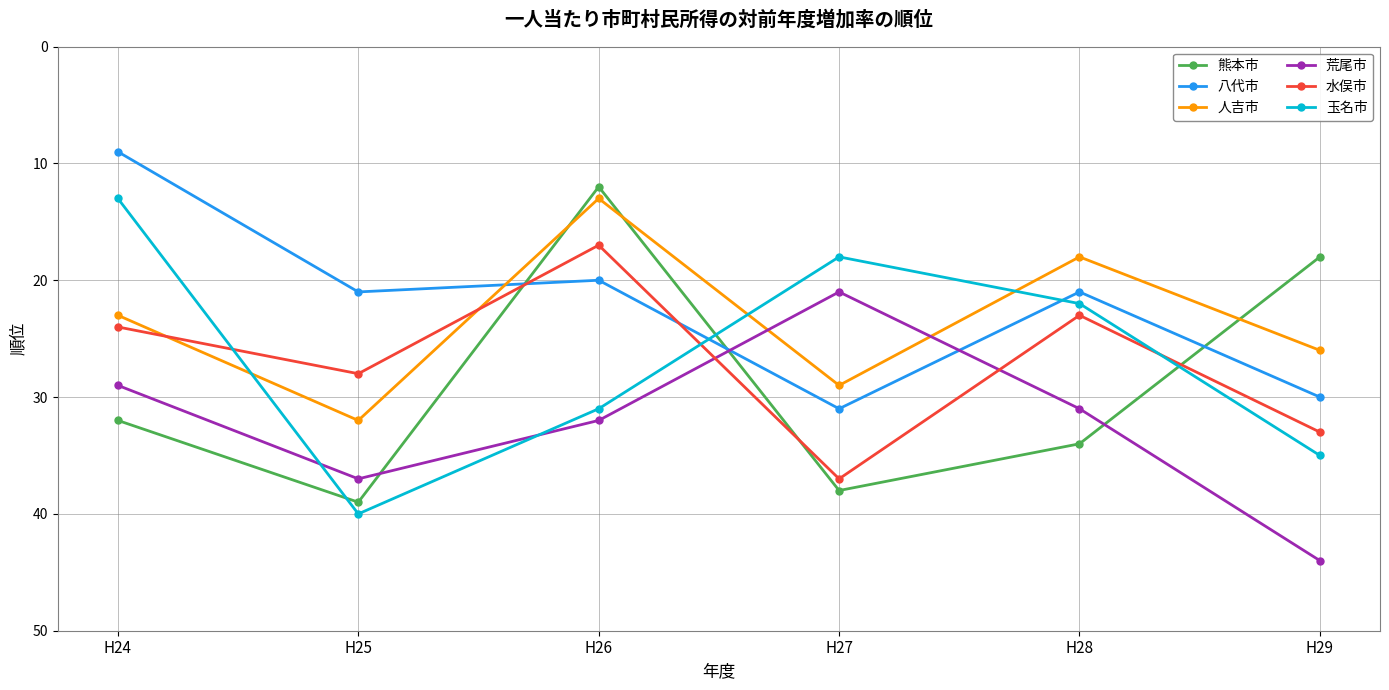

Reading left to right, transcribe all the data shown in this chart.

熊本市: 32	39	12	38	34	18
八代市: 9	21	20	31	21	30
人吉市: 23	32	13	29	18	26
荒尾市: 29	37	32	21	31	44
水俣市: 24	28	17	37	23	33
玉名市: 13	40	31	18	22	35